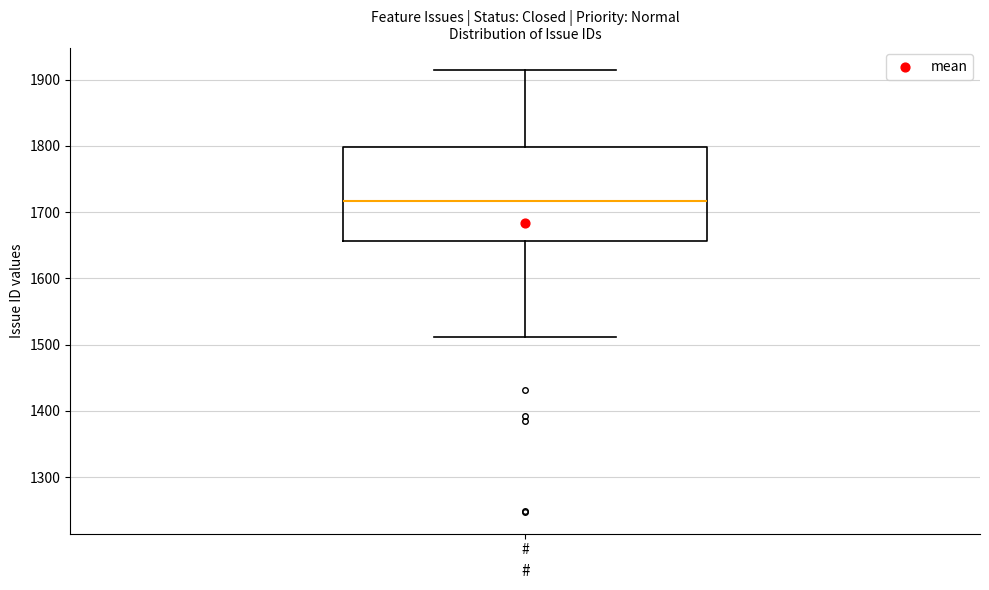

Where is the lower edge of the box for # on the y-axis? The values are not printed on the chart, so give them approximately, as read against the axis.

1660